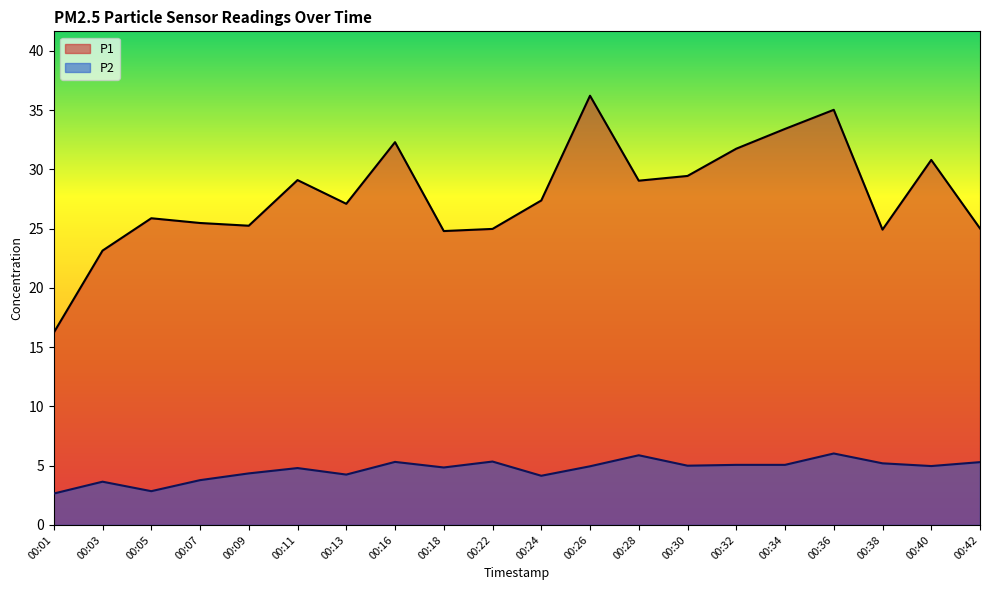

What is the minimum value for P2?

2.6